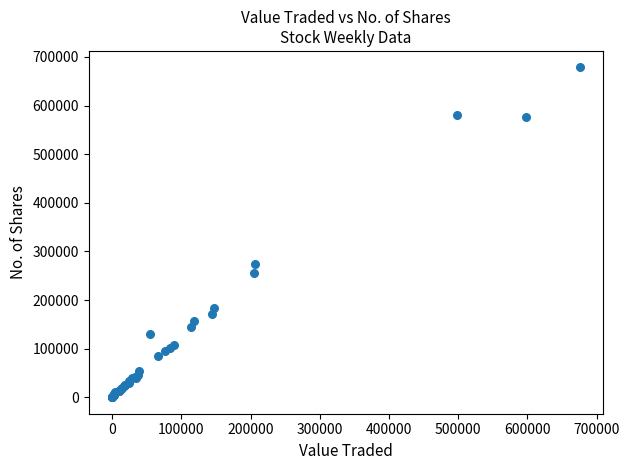

What Y value in the scatter plot is closest to 339219?

273229